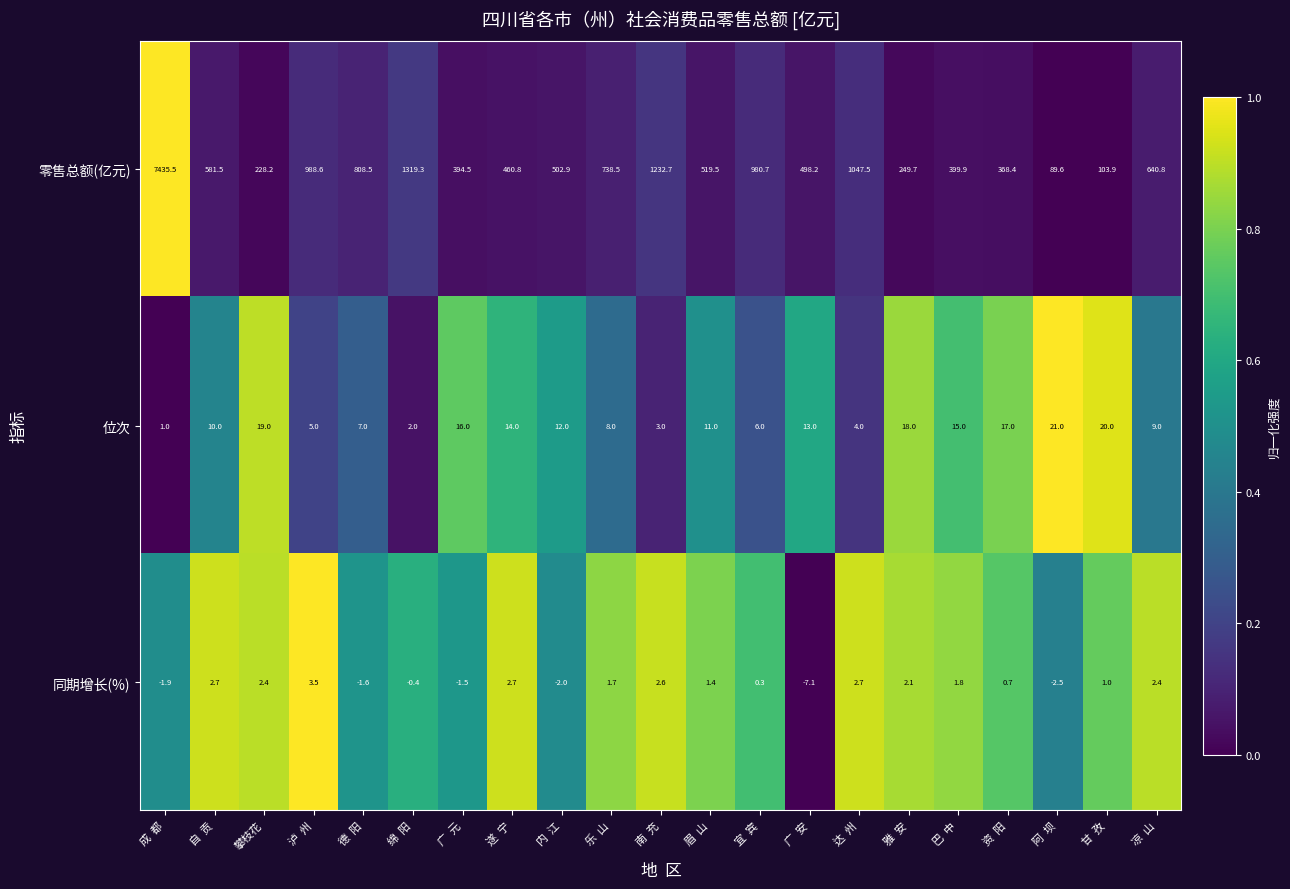

Which series changed the most between 绵  阳 and 达  州?

零售总额(亿元)